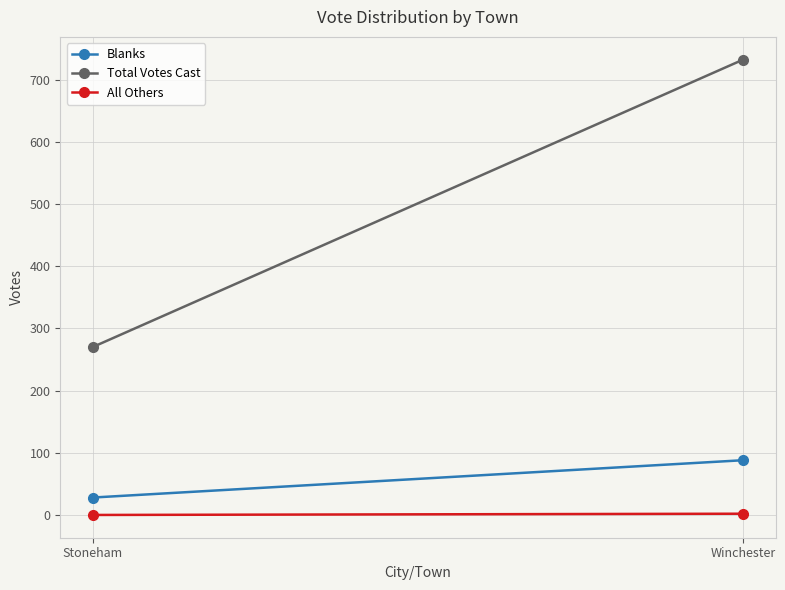

The All Others series shows 1 at Winchester. True or false?

False